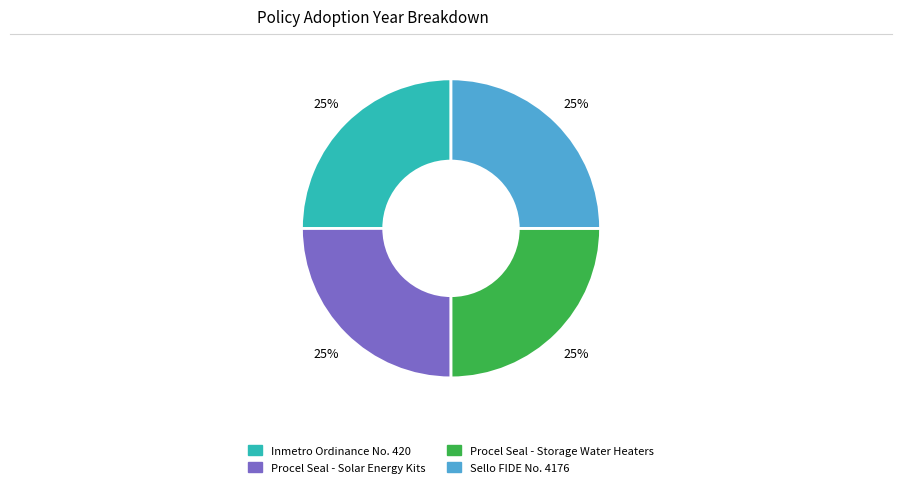

True or false: Procel Seal - Storage Water Heaters accounts for 36% of the total.

False